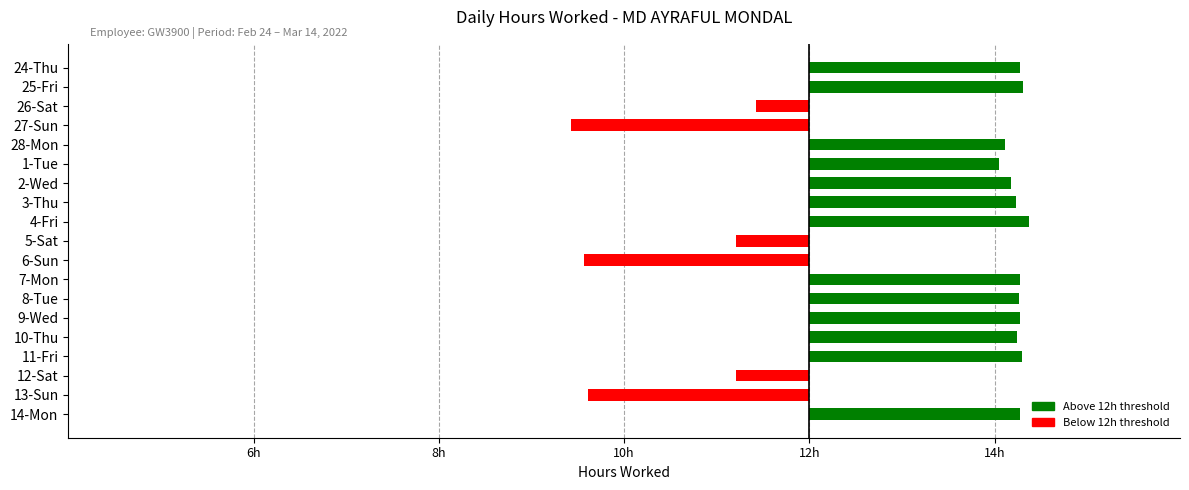

What is the greatest value displayed?

2.4